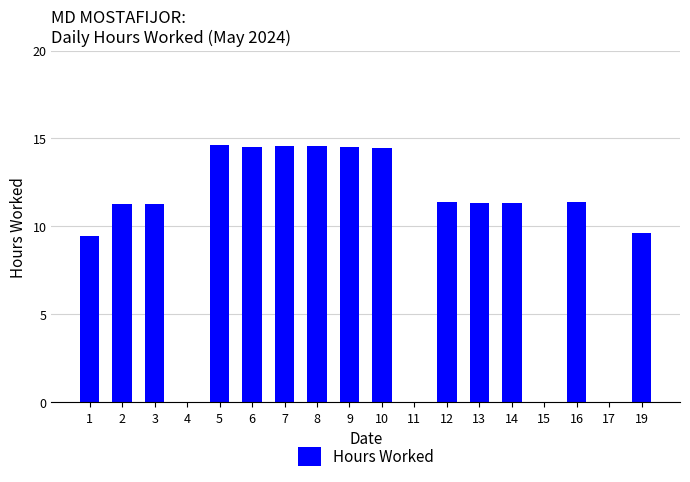

The chart shows a value of 22.1 at 9. True or false?

False